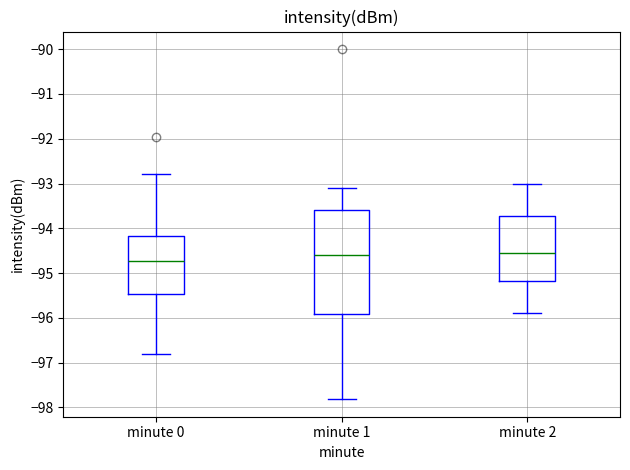

Reading left to right, read every box against the y-axis: the position of its median line, the range the box covers, and the ends of its whiskers. The values are not printed on the chart, so give them approximately, as read against the axis.

minute 0: median -94.7, box -95.5 to -94.2, whiskers -96.8 to -92.8
minute 1: median -94.6, box -95.9 to -93.6, whiskers -97.8 to -93.1
minute 2: median -94.5, box -95.2 to -93.7, whiskers -95.9 to -93.0